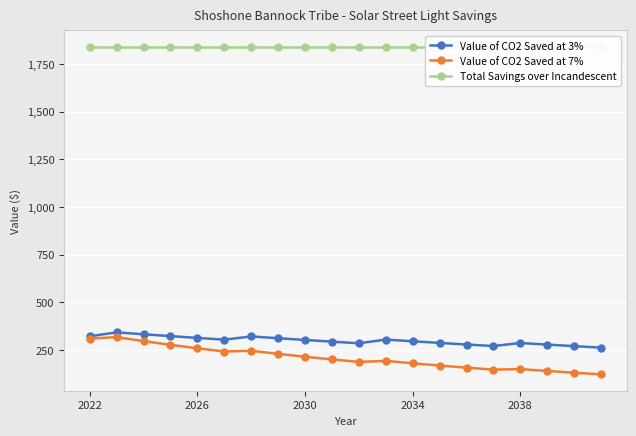

True or false: Value of CO2 Saved at 3% has more than 2 points higher than both neighbors.

True